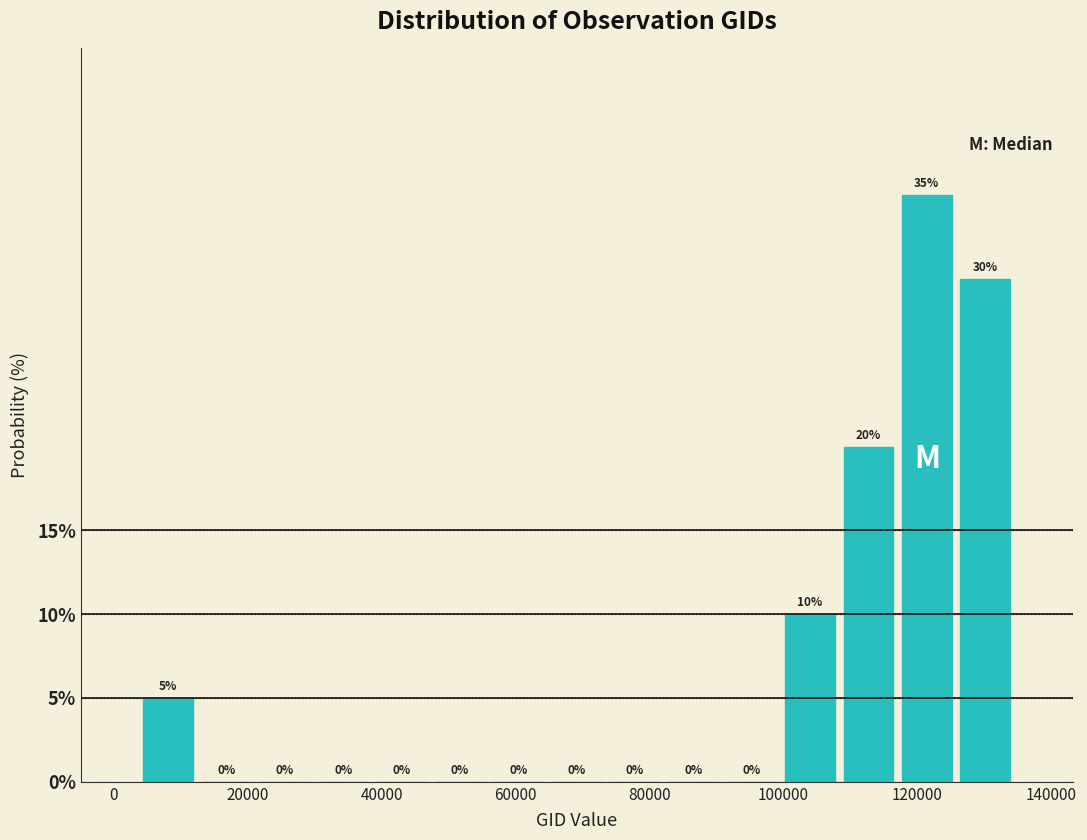

Reading left to right, list every bar in this chart as the range it spans on the x-axis followed by its height. The bar edges are not printed on the chart, so give them approximately, as read against the axis.

4000 to 12000: 5
12000 to 22000: 0
22000 to 30000: 0
30000 to 38000: 0
38000 to 48000: 0
48000 to 56000: 0
56000 to 64000: 0
64000 to 74000: 0
74000 to 82000: 0
82000 to 90000: 0
90000 to 100000: 0
100000 to 108000: 10
108000 to 118000: 20
118000 to 126000: 35
126000 to 134000: 30